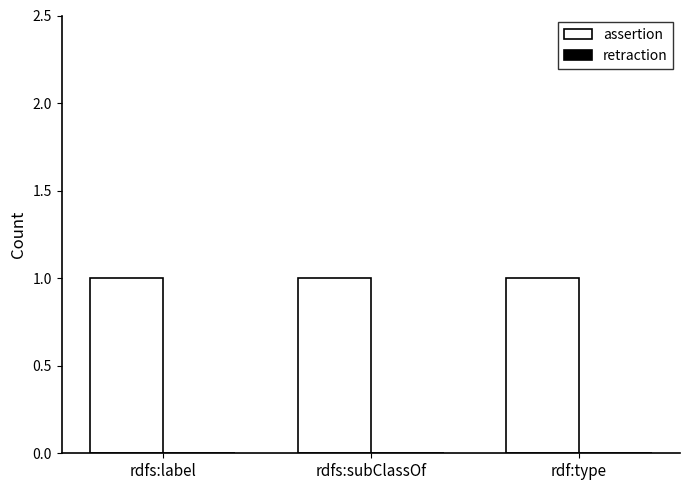

Which label corresponds to the smallest value in the chart?

rdfs:label